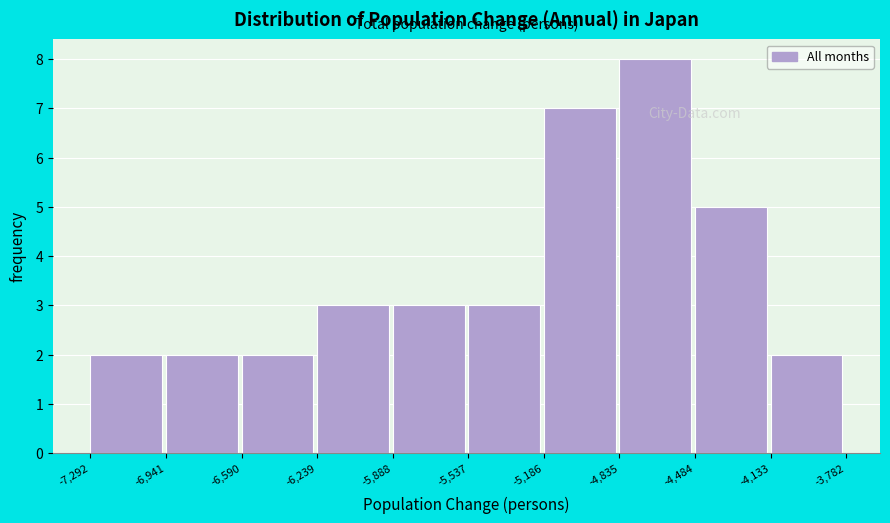

Reading left to right, list every bar in this chart as the range it spans on the x-axis followed by its height. The values are not printed on the chart, so give them approximately, as read against the axis.

-7,292 to -6,941: 2
-6,941 to -6,590: 2
-6,590 to -6,239: 2
-6,239 to -5,888: 3
-5,888 to -5,537: 3
-5,537 to -5,186: 3
-5,186 to -4,835: 7
-4,835 to -4,484: 8
-4,484 to -4,133: 5
-4,133 to -3,782: 2